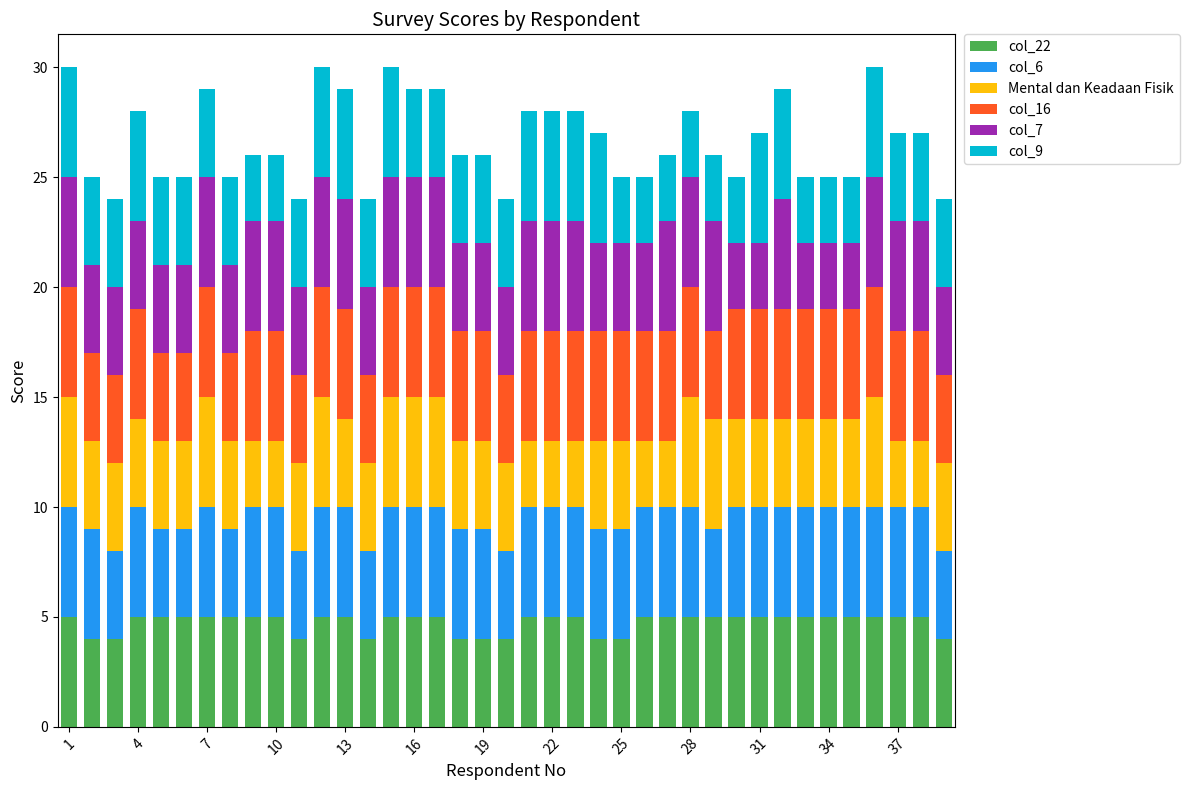

Does the chart contain any negative values?

No